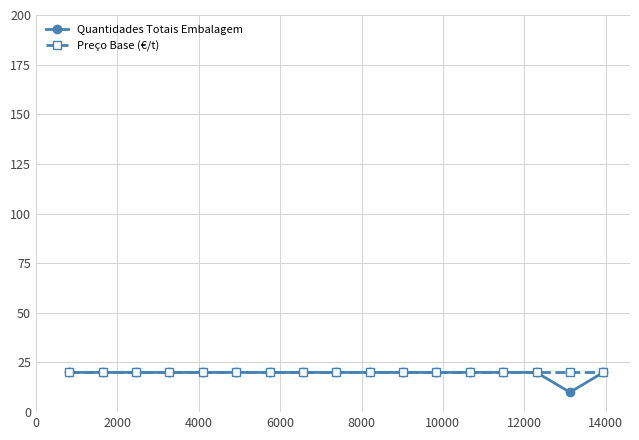

Reading right to left, what are all the values shown in this chart?

Quantidades Totais Embalagem: 20	10	20	20	20	20	20	20	20	20	20	20	20	20	20	20	20
Preço Base (€/t): 20	20	20	20	20	20	20	20	20	20	20	20	20	20	20	20	20